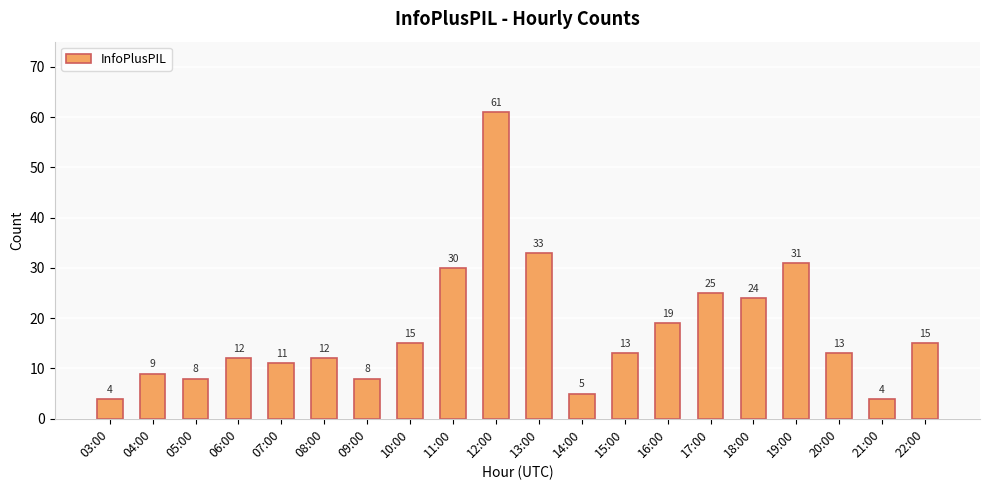

What is the sum of all values?

352